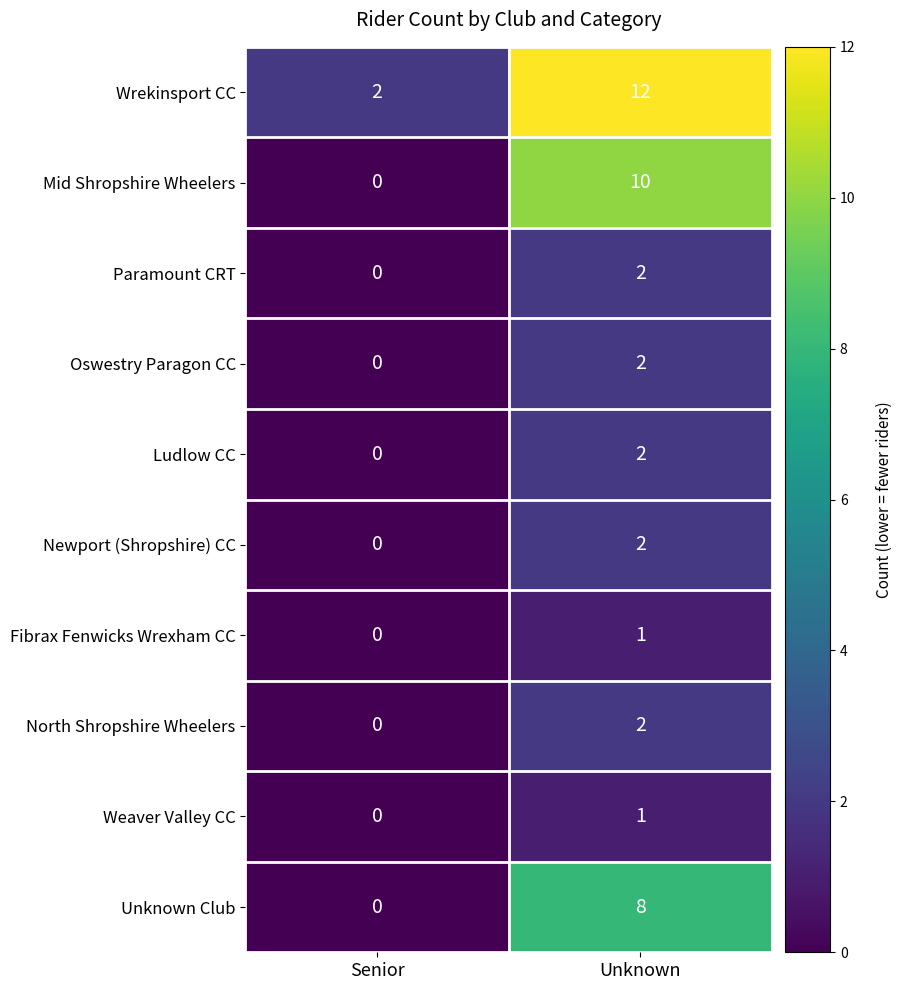

What is the highest value of the Wrekinsport CC series?

12